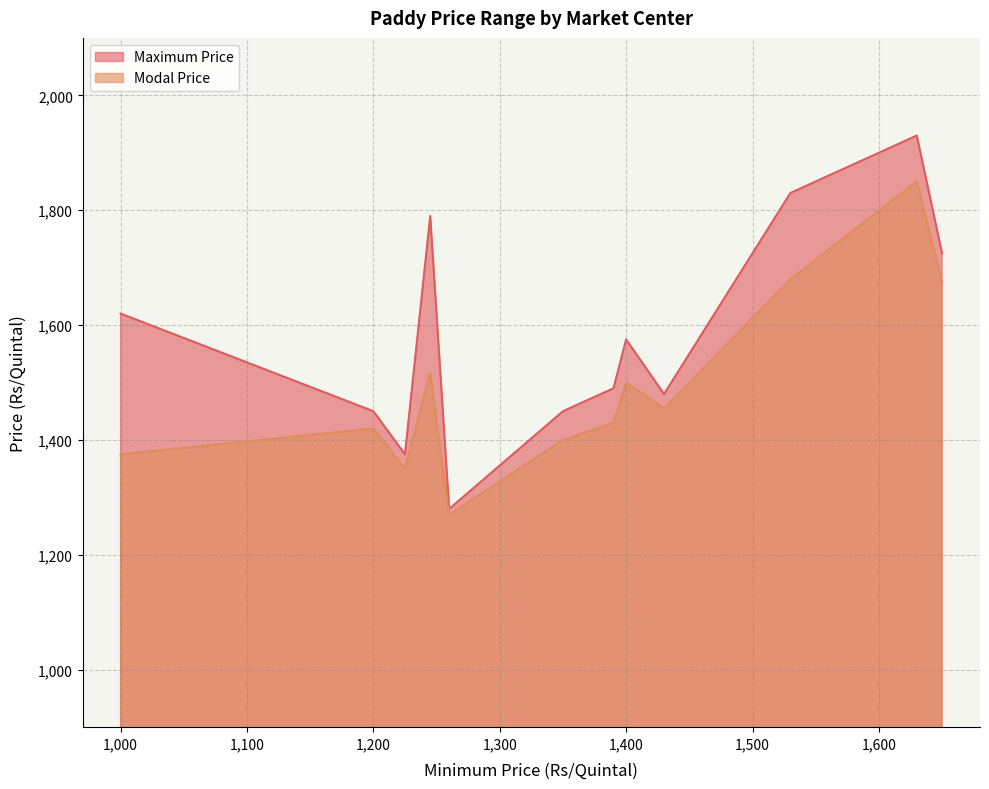

Which series has the widest spread of values?

Maximum Price